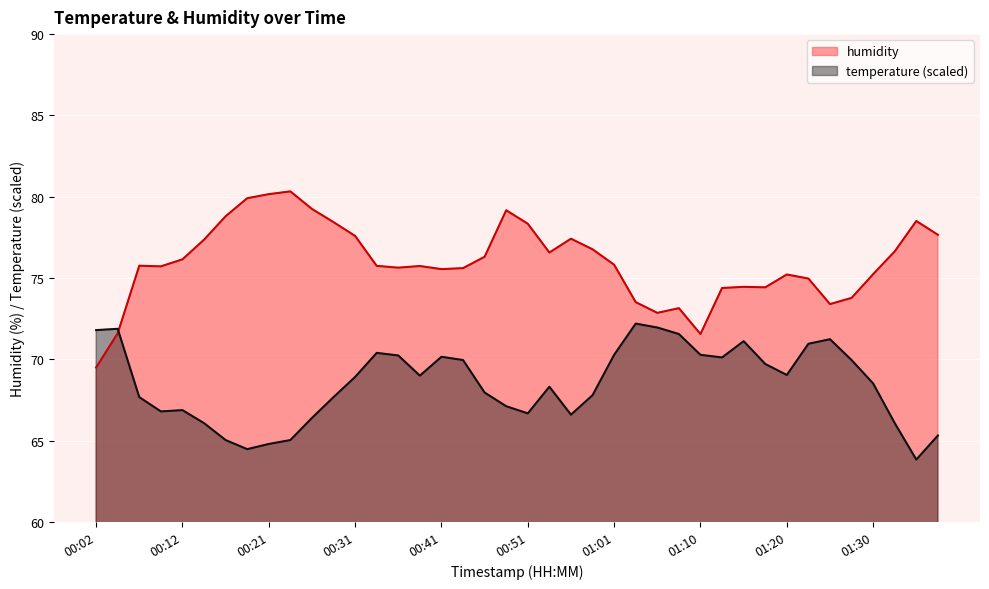

Reading left to right, list all the values displayed in this chart.

humidity: 00:02=69.5	00:04=71.6	00:07=75.8	00:09=75.7	00:12=76.2	00:14=77.4	00:16=78.8	00:19=79.9	00:21=80.2	00:24=80.3	00:26=79.2	00:29=78.4	00:31=77.6	00:34=75.8	00:36=75.6	00:39=75.7	00:41=75.5	00:43=75.6	00:46=76.3	00:48=79.2	00:51=78.3	00:53=76.6	00:56=77.4	00:58=76.8	01:01=75.8	01:03=73.5	01:05=72.9	01:08=73.2	01:10=71.6	01:13=74.4	01:15=74.5	01:18=74.4	01:20=75.2	01:23=75.0	01:25=73.4	01:27=73.8	01:30=75.2	01:32=76.6	01:35=78.5	01:37=77.7
temperature: 00:02=71.8	00:04=71.9	00:07=67.7	00:09=66.8	00:12=66.9	00:14=66.1	00:16=65.0	00:19=64.5	00:21=64.8	00:24=65.0	00:26=66.4	00:29=67.7	00:31=68.9	00:34=70.4	00:36=70.2	00:39=69.0	00:41=70.2	00:43=70.0	00:46=68.0	00:48=67.1	00:51=66.7	00:53=68.3	00:56=66.6	00:58=67.8	01:01=70.3	01:03=72.2	01:05=72.0	01:08=71.6	01:10=70.3	01:13=70.1	01:15=71.1	01:18=69.7	01:20=69.0	01:23=71.0	01:25=71.2	01:27=70.0	01:30=68.5	01:32=66.1	01:35=63.8	01:37=65.3